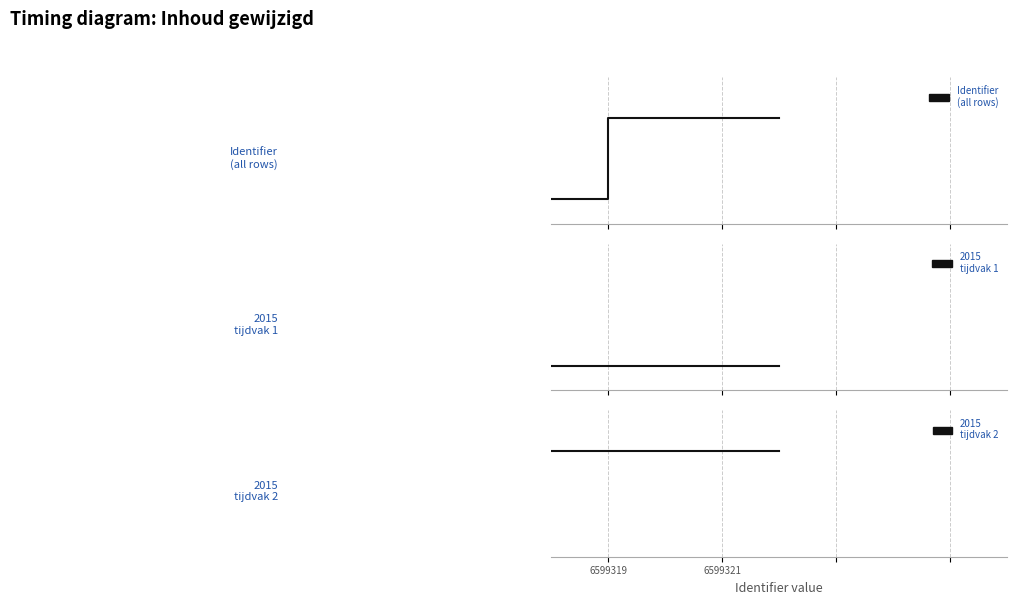

What are all the series names shown in the legend?

Identifier
(all rows), 2015
tijdvak 1, 2015
tijdvak 2